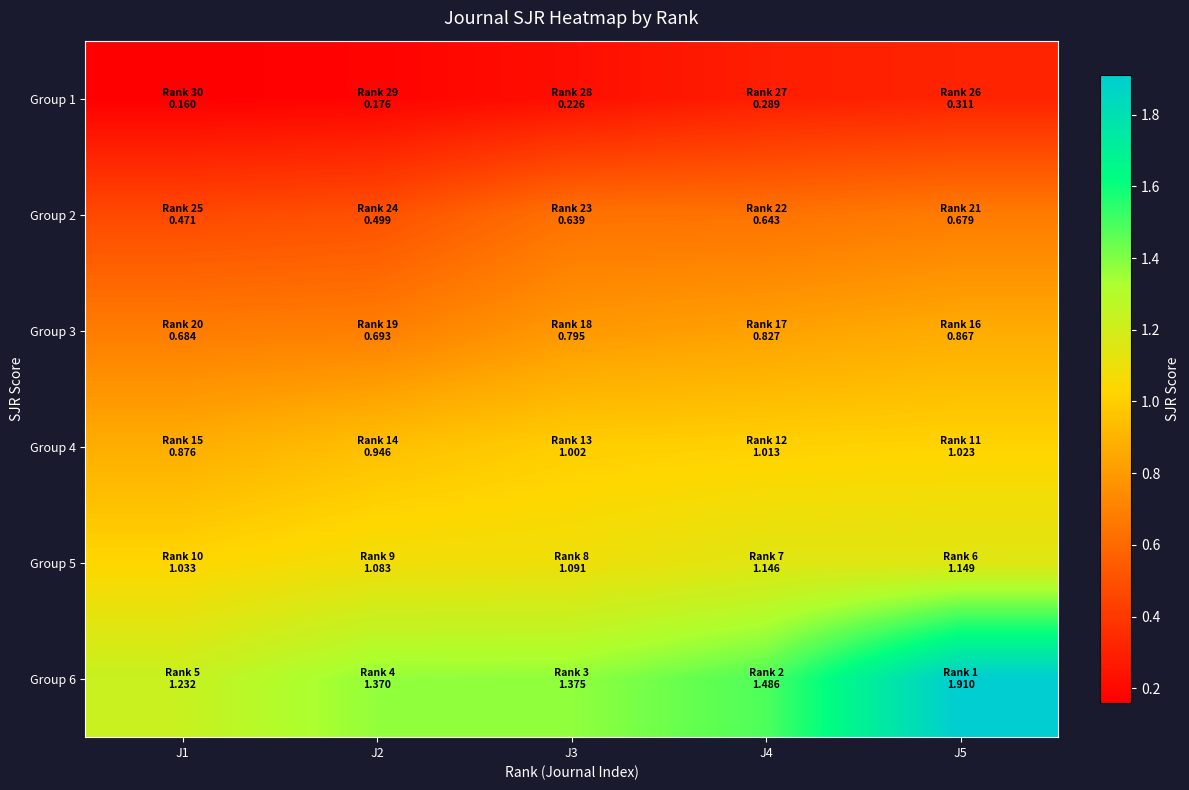

List the series in order of their peak value, lowest first.

Group 1, Group 2, Group 3, Group 4, Group 5, Group 6